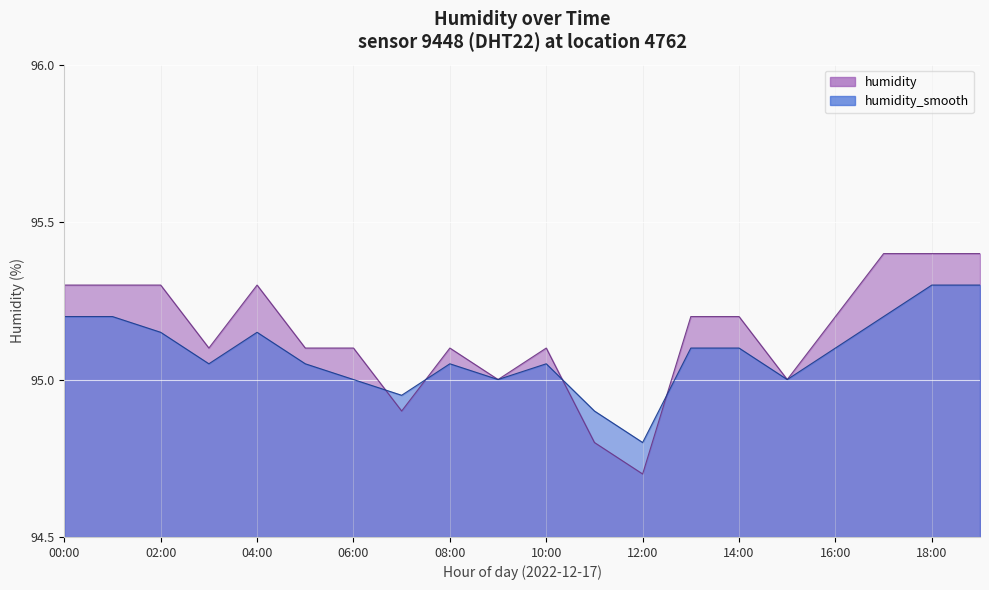

Rank the series by their average value, from lowest to highest.

humidity_smooth, humidity